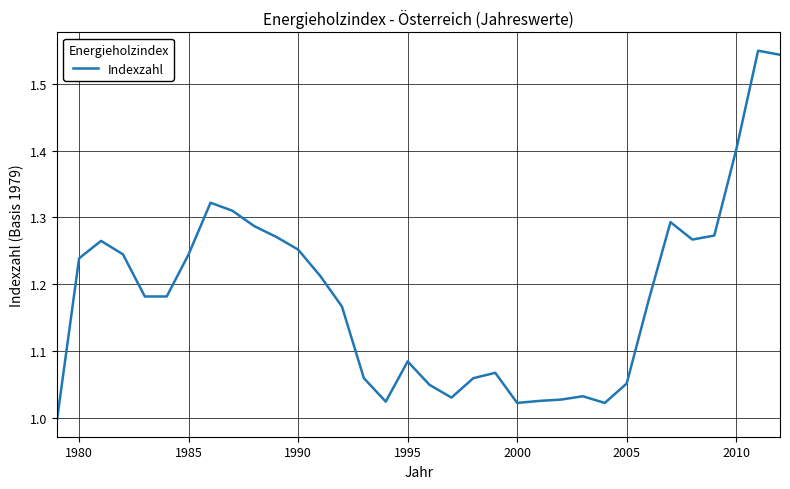

What is the difference between the maximum and minimum values?

0.5